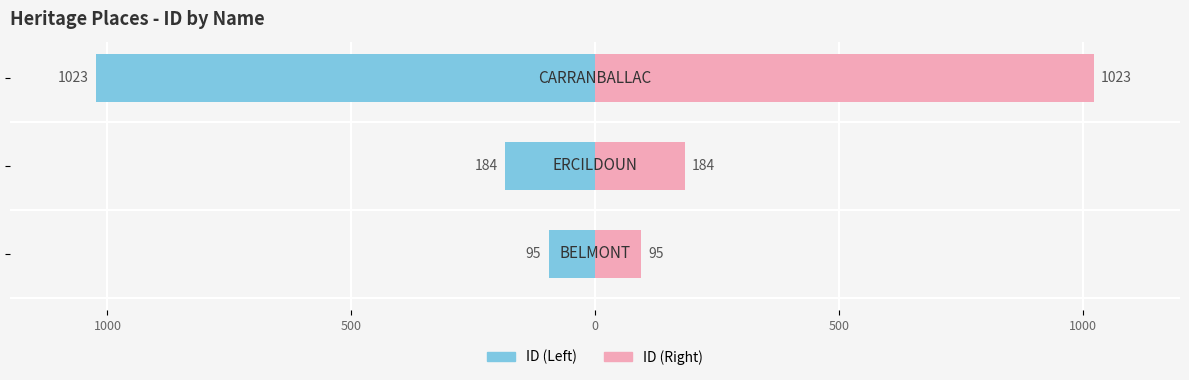

The ID (left) series shows -1023 at 0. True or false?

True